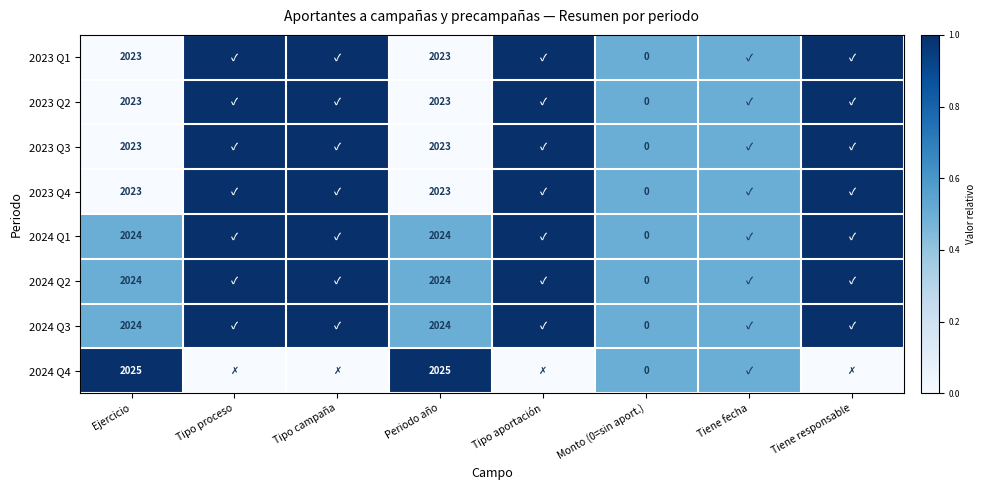

What is the total value across all series at Tipo aportación?

7.0